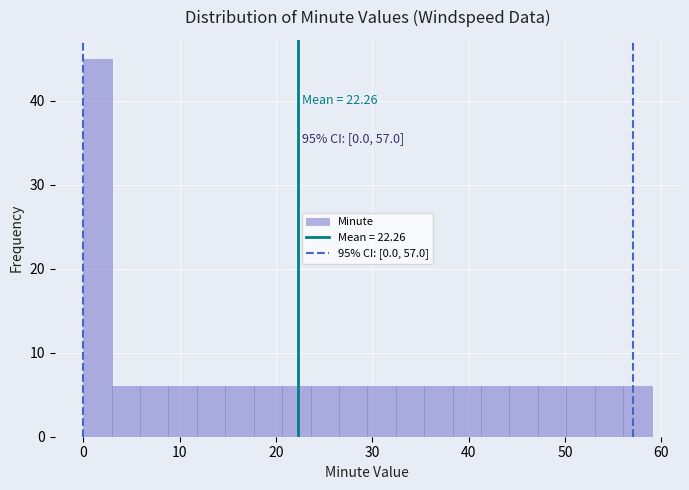

Around what value on the x-axis is the tallest bar? Give the approximate position of its centre, as read against the axis.

1